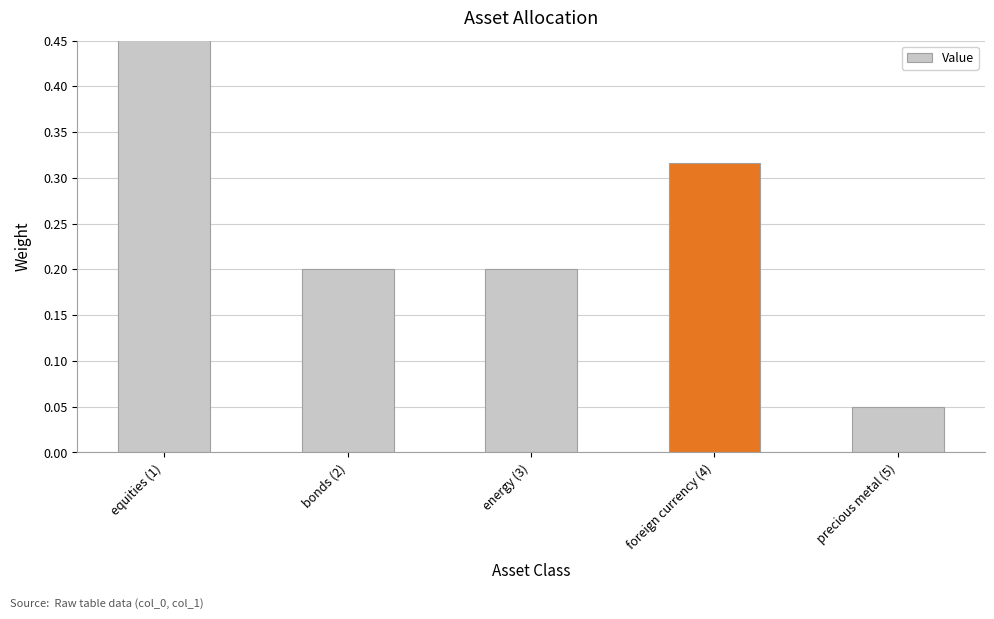

What is the average value?

0.3